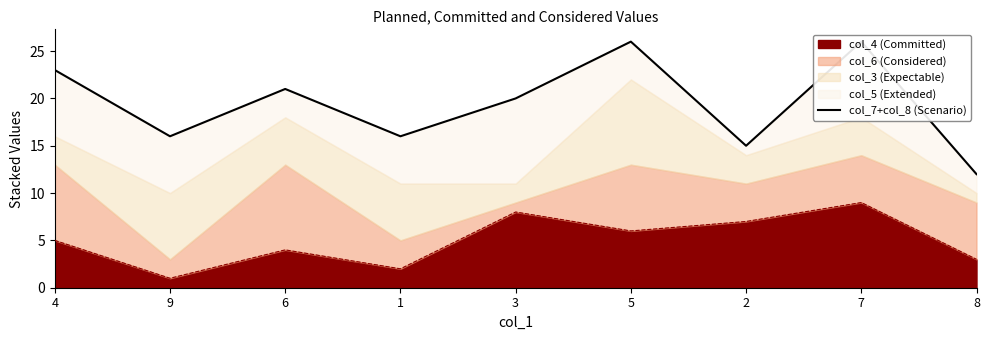

What is the label of the 8th point from the right?

9